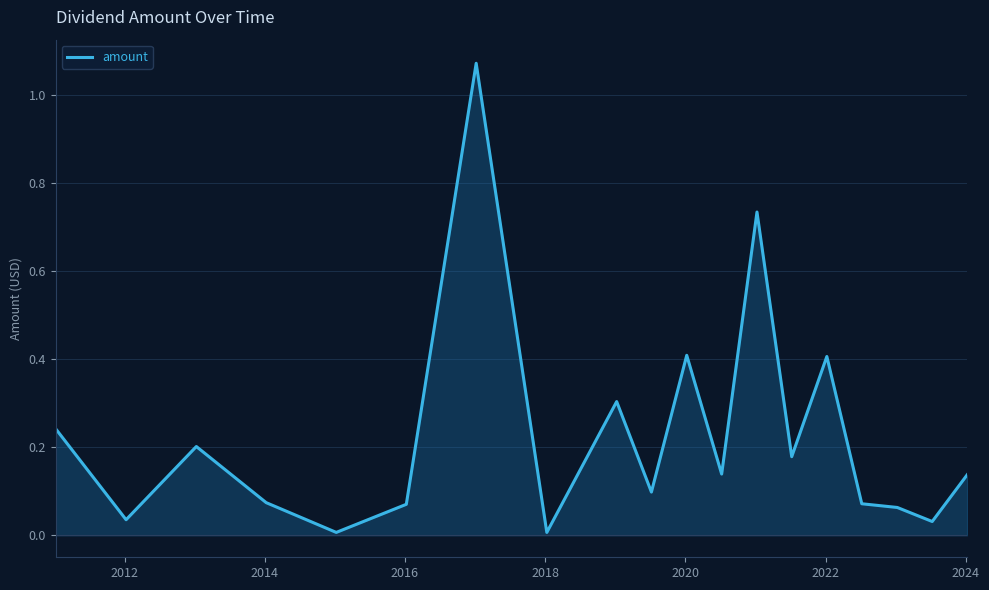

Does the chart display data point markers on the line(s)?

No